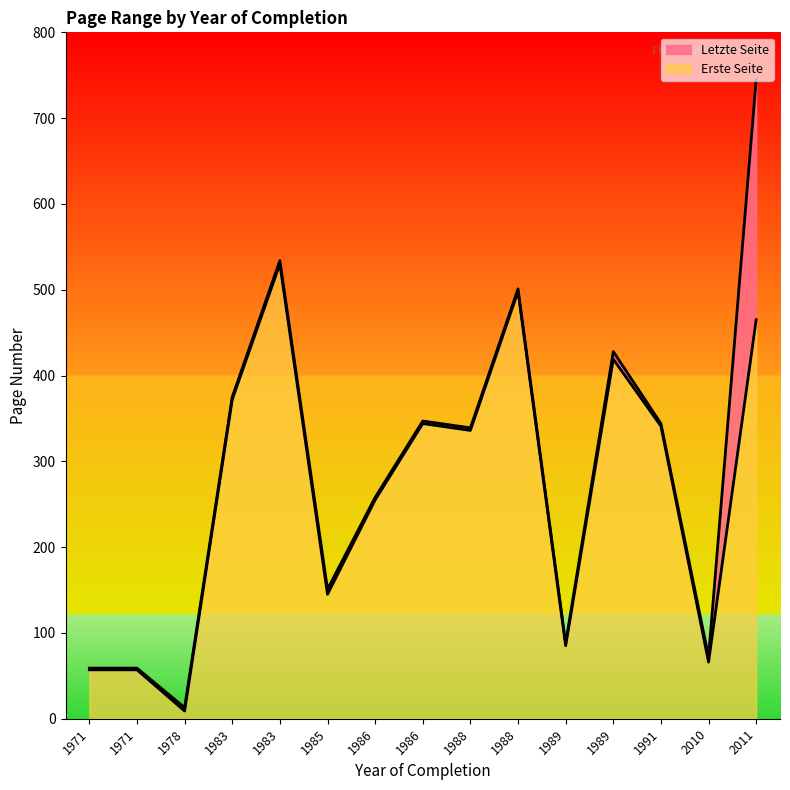

Between 2010 and 1989, which series saw the biggest shift?

Letzte Seite